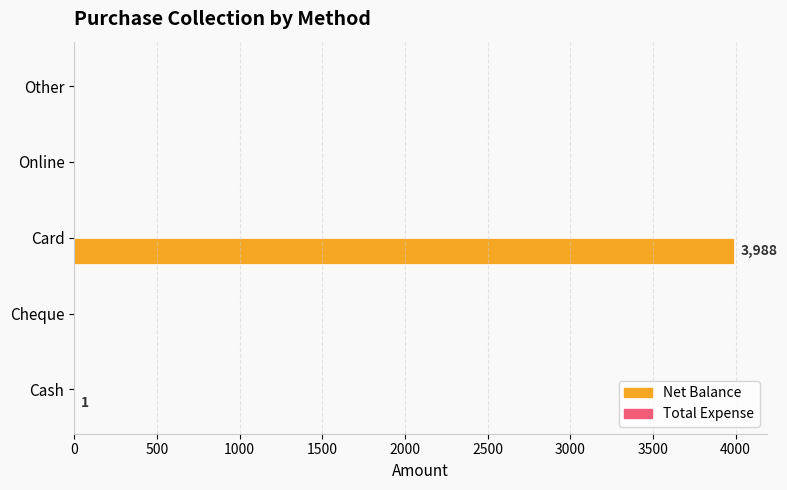

What is the maximum value shown in the chart?

3988